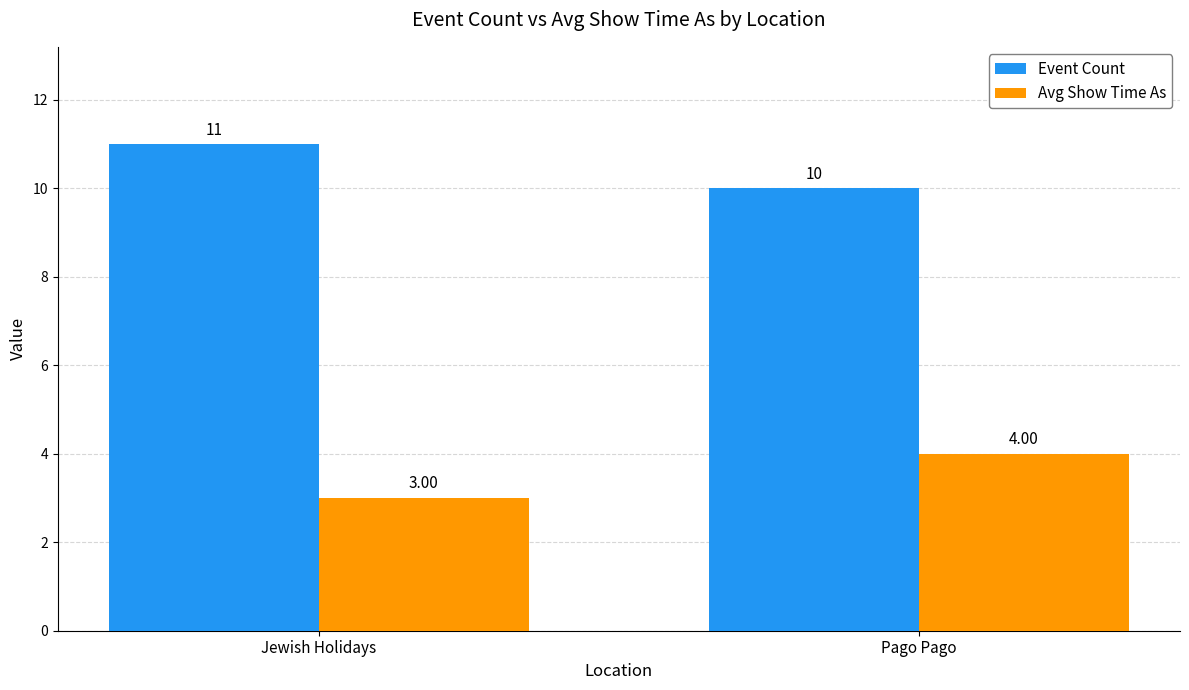

What is the average value of the Avg Show Time As series?

4